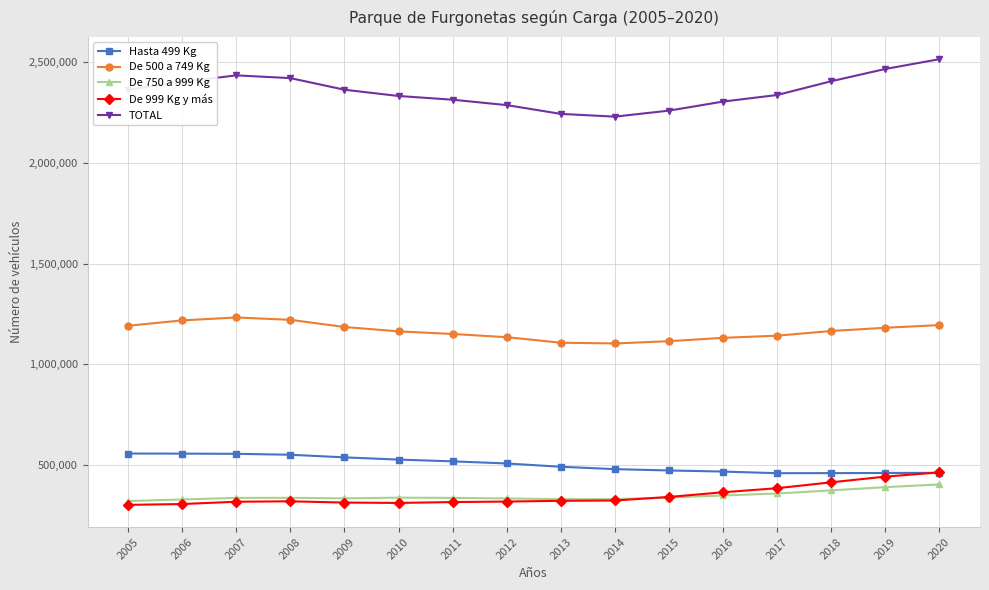

The De 500 a 749 Kg series shows 334268 at 2016. True or false?

False